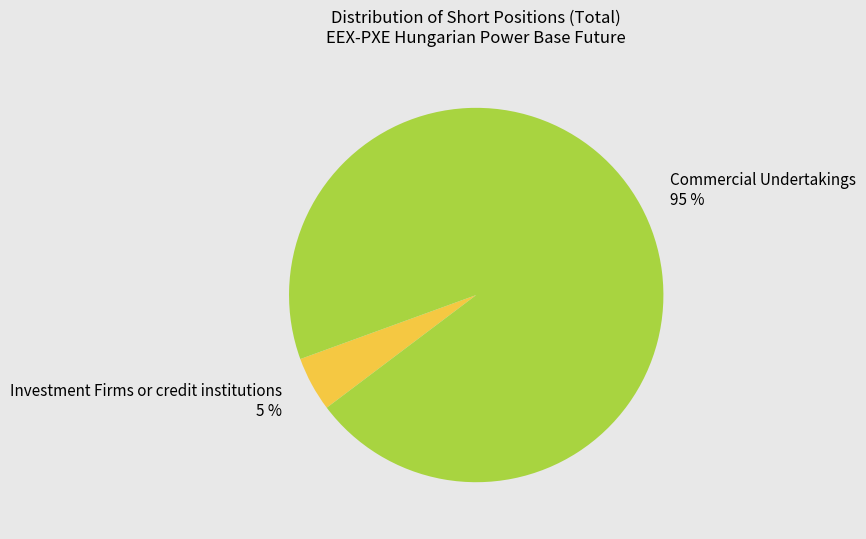

Which slice is the largest?

Commercial Undertakings 95 %